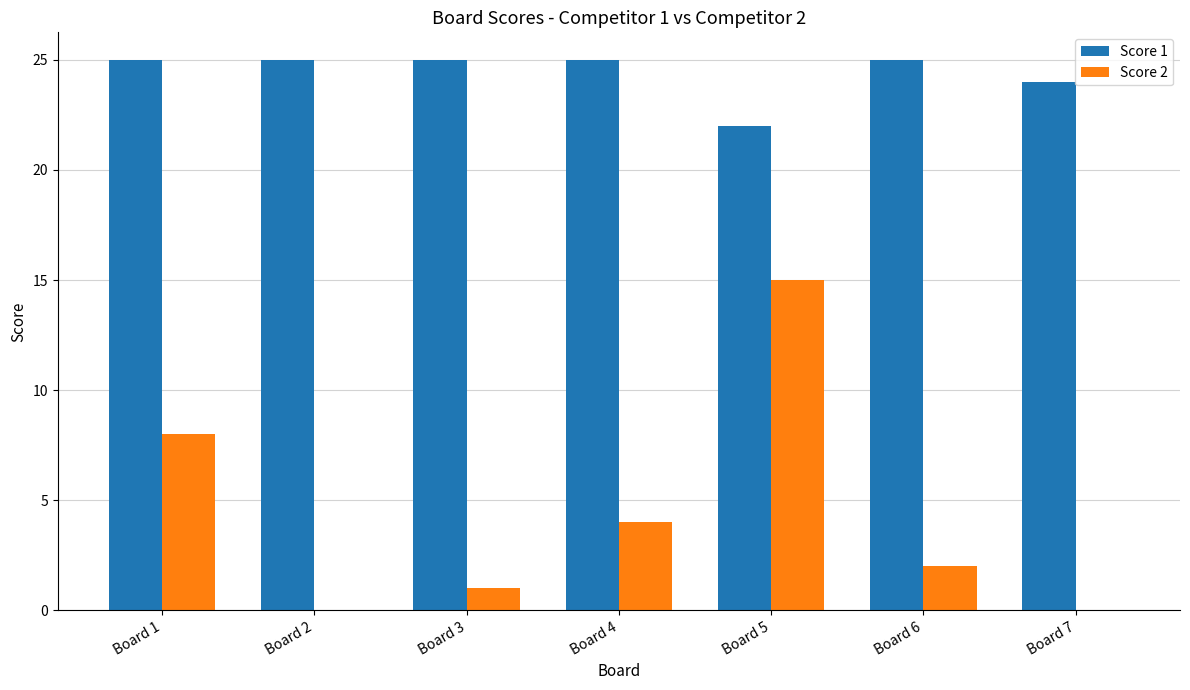

Is the value of Score 1 at Board 1 greater than the value of Score 2 at Board 2?

Yes